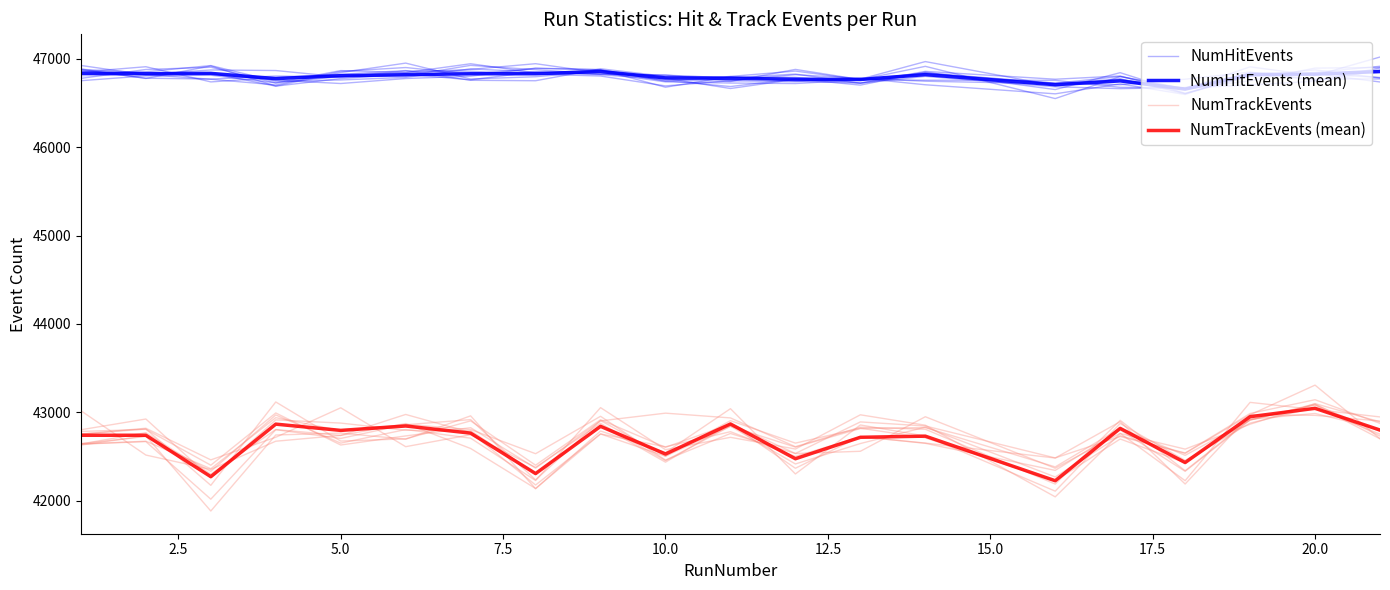

How many lines are shown in the chart?

4